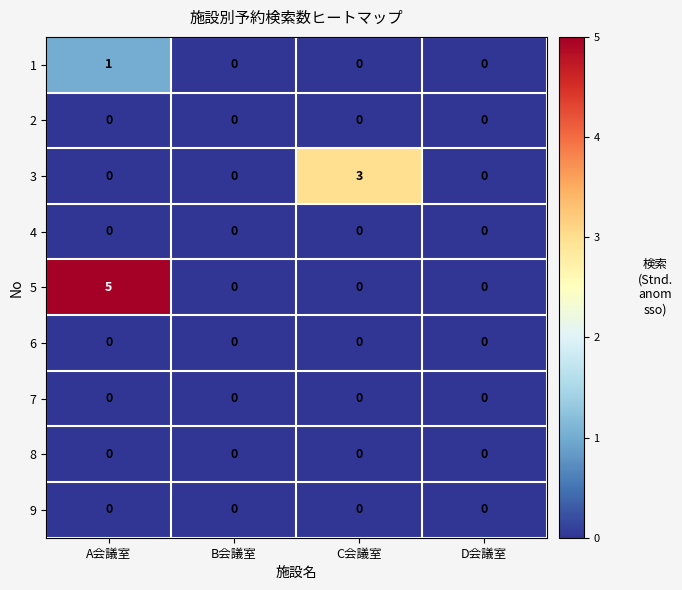

Which series has the largest total across all categories?

5